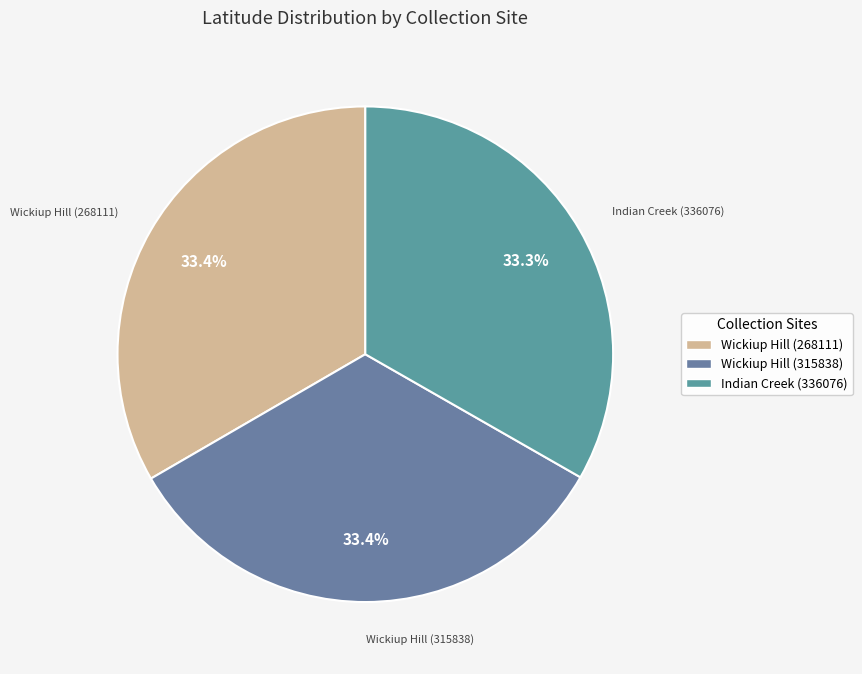

What is the ratio of the value at Wickiup Hill (268111) to the value at Wickiup Hill (315838)?

1.0